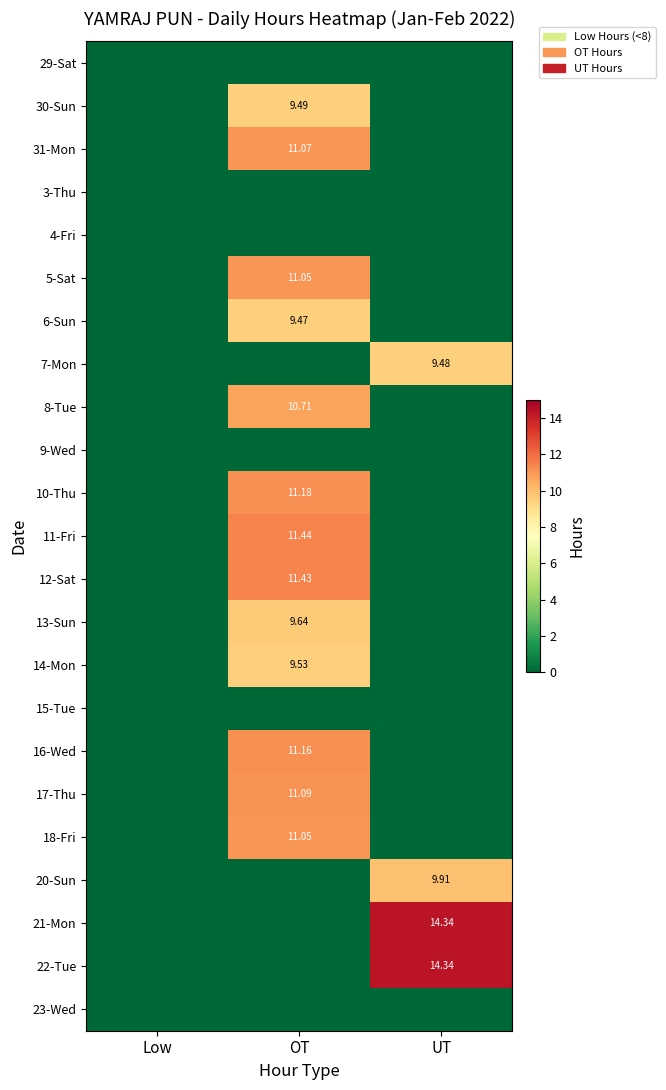

Rank the series at OT from highest to lowest value.

11-Fri, 12-Sat, 10-Thu, 16-Wed, 17-Thu, 31-Mon, 5-Sat, 18-Fri, 8-Tue, 13-Sun, 14-Mon, 30-Sun, 6-Sun, 29-Sat, 3-Thu, 4-Fri, 7-Mon, 9-Wed, 15-Tue, 20-Sun, 21-Mon, 22-Tue, 23-Wed